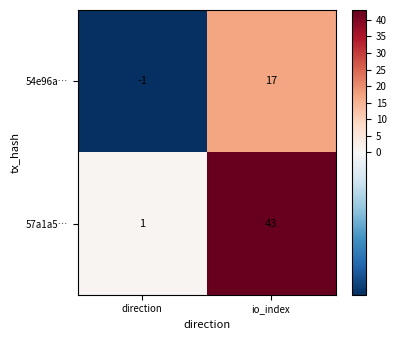

Where is 54e96a… nearest to the value 8?

direction